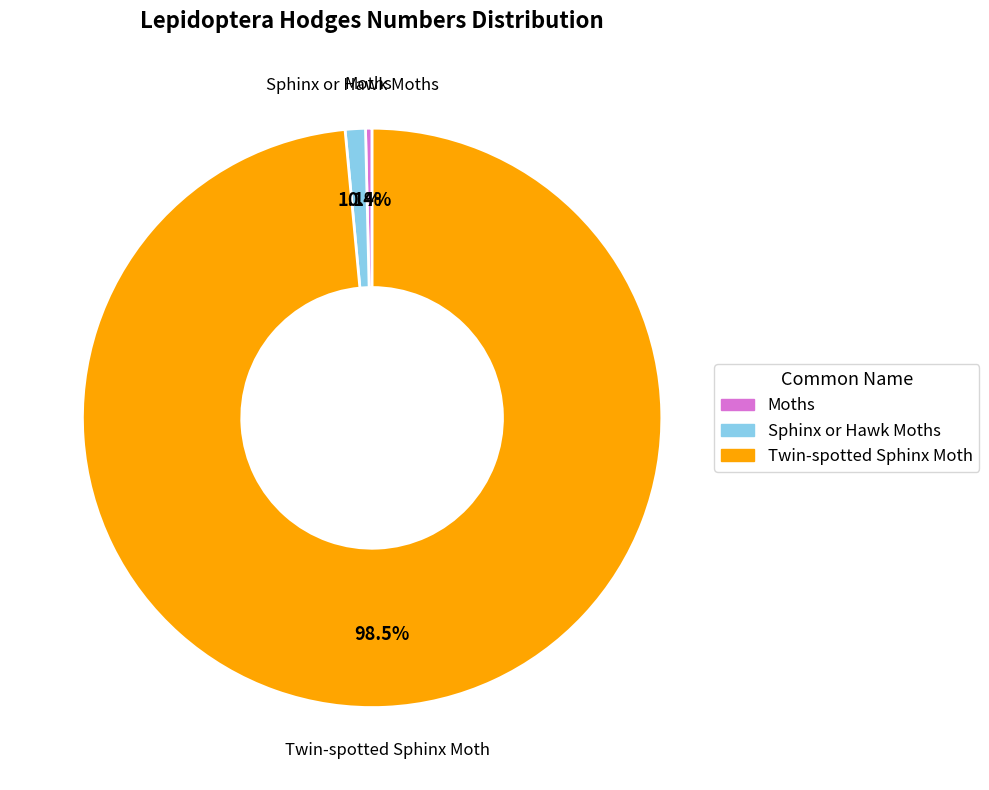

How many slices are in this pie chart?

3